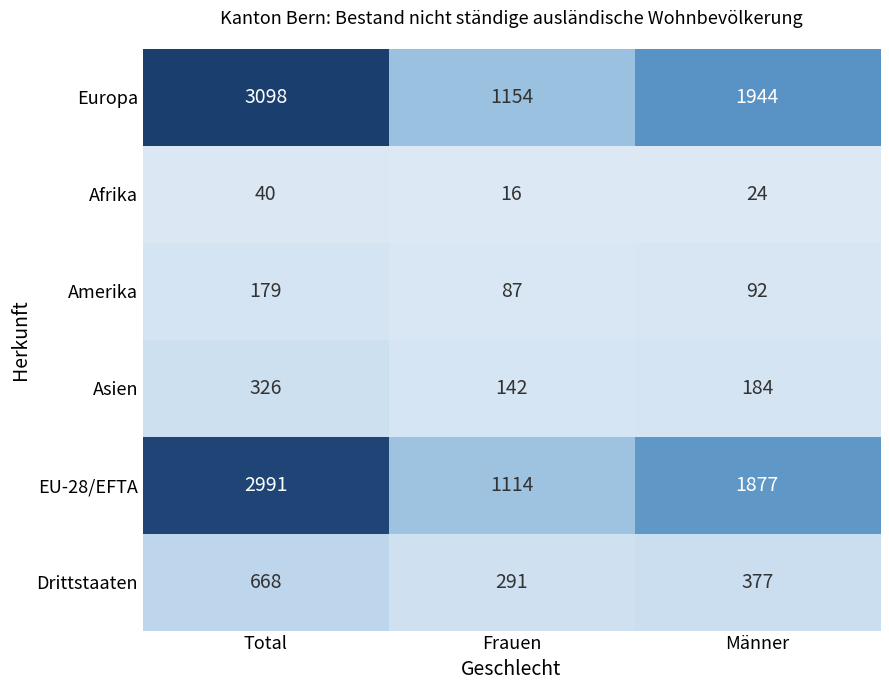

Reading left to right, extract all data points from this chart.

Europa: Total=3098	Frauen=1154	Männer=1944
Afrika: Total=40	Frauen=16	Männer=24
Amerika: Total=179	Frauen=87	Männer=92
Asien: Total=326	Frauen=142	Männer=184
EU-28/EFTA: Total=2991	Frauen=1114	Männer=1877
Drittstaaten: Total=668	Frauen=291	Männer=377